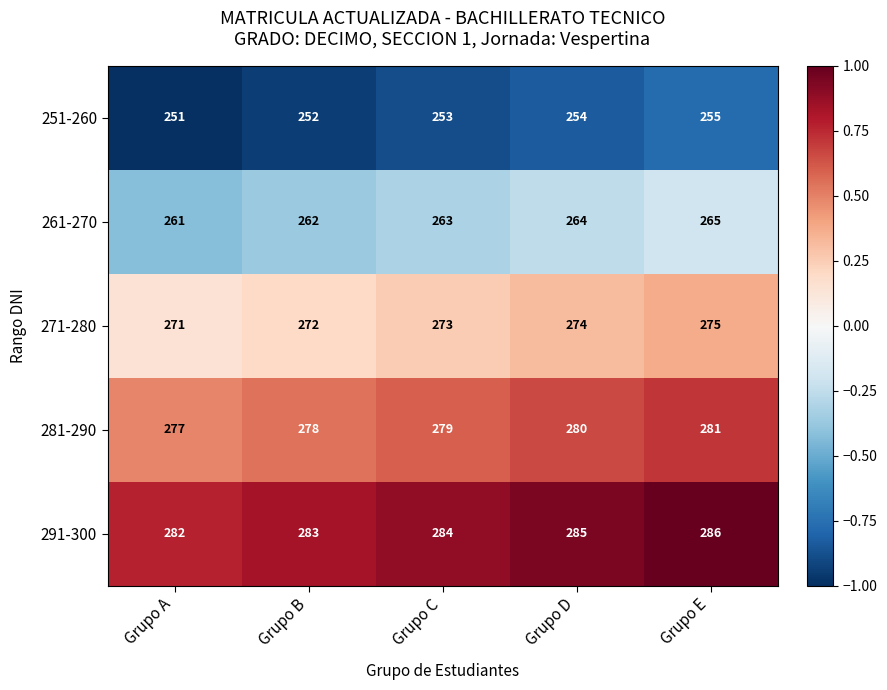

The value of 271-280 at Grupo B is 272. True or false?

True